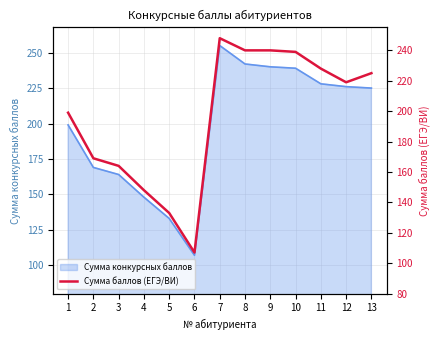

What is the difference between the maximum and minimum values?

141